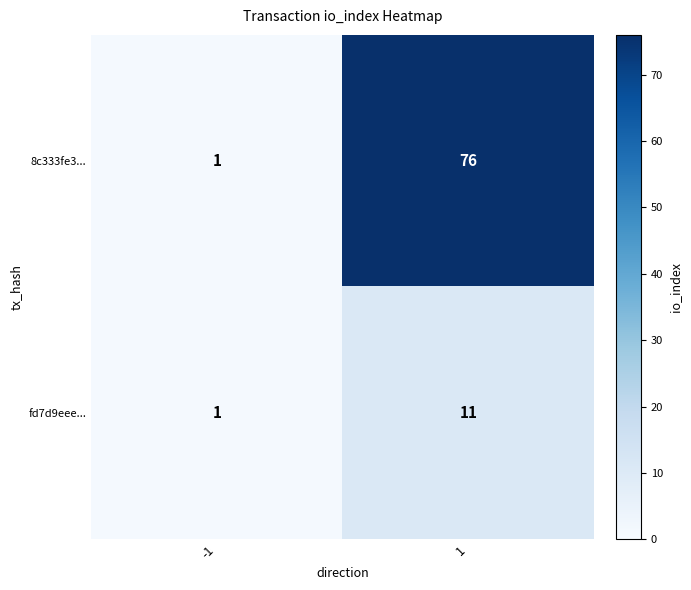

Reading left to right, list all the values displayed in this chart.

8c333fe3...: 1	76
fd7d9eee...: 1	11